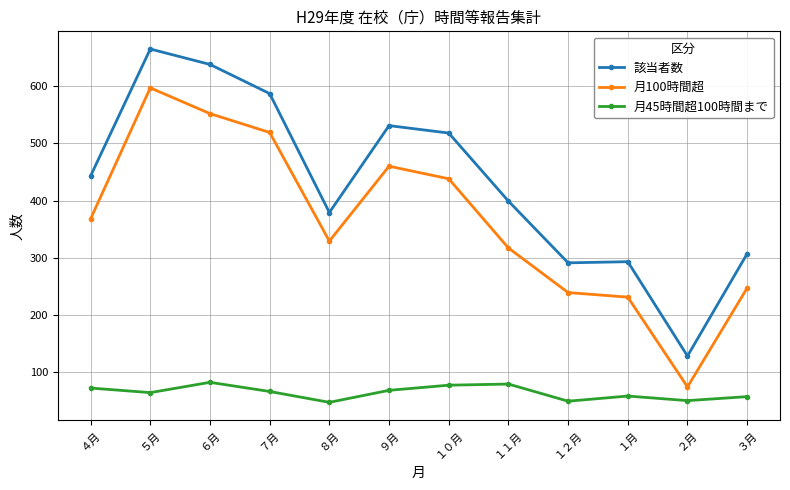

What is the value of the 月100時間超 point at the 9th from the left?

239